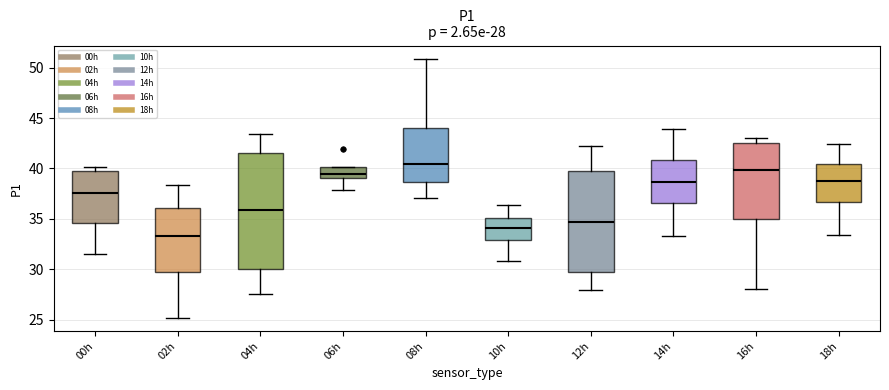

Which box is the tallest, from its lower edge to its upper edge?

04h